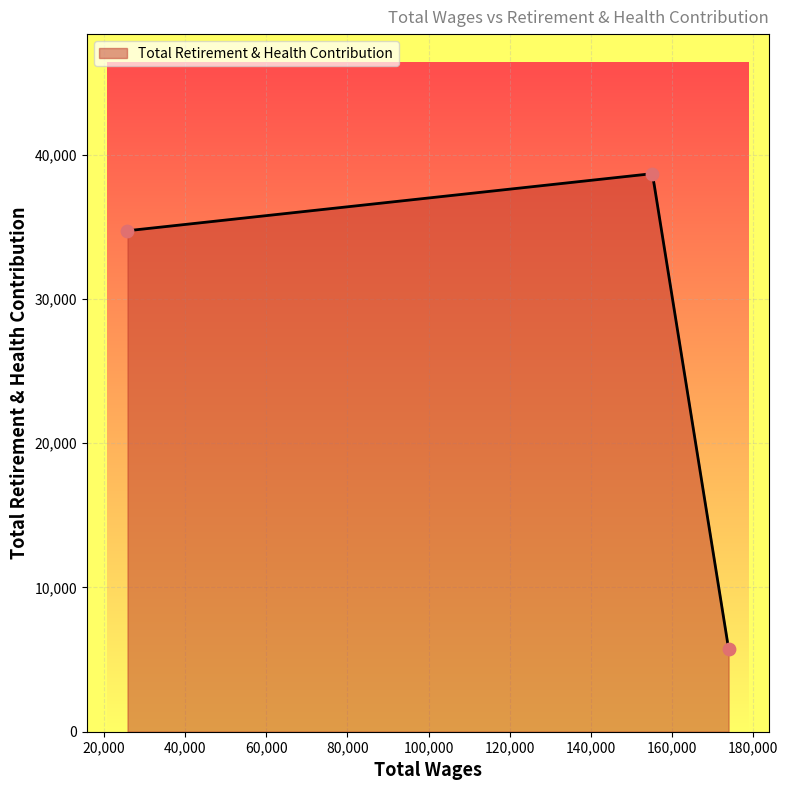

What is the change in value from 155132.0 to 173893.0?

-32925